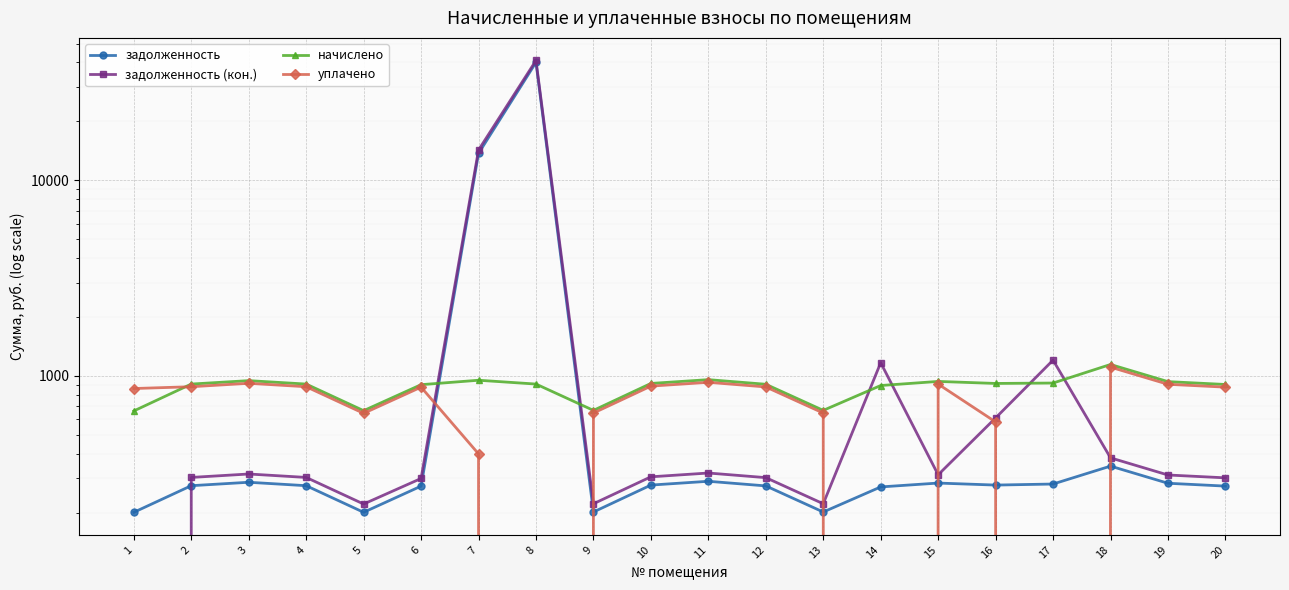

How many lines are shown in the chart?

4